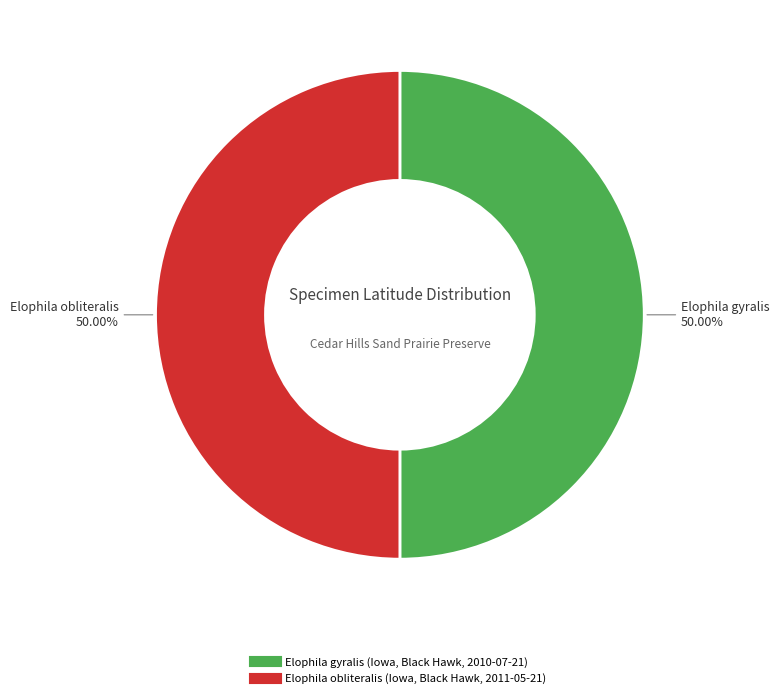

Do Elophila gyralis (Iowa, Black Hawk, 2010-07-21) and Elophila obliteralis (Iowa, Black Hawk, 2011-05-21) together represent more than half of the pie?

Yes